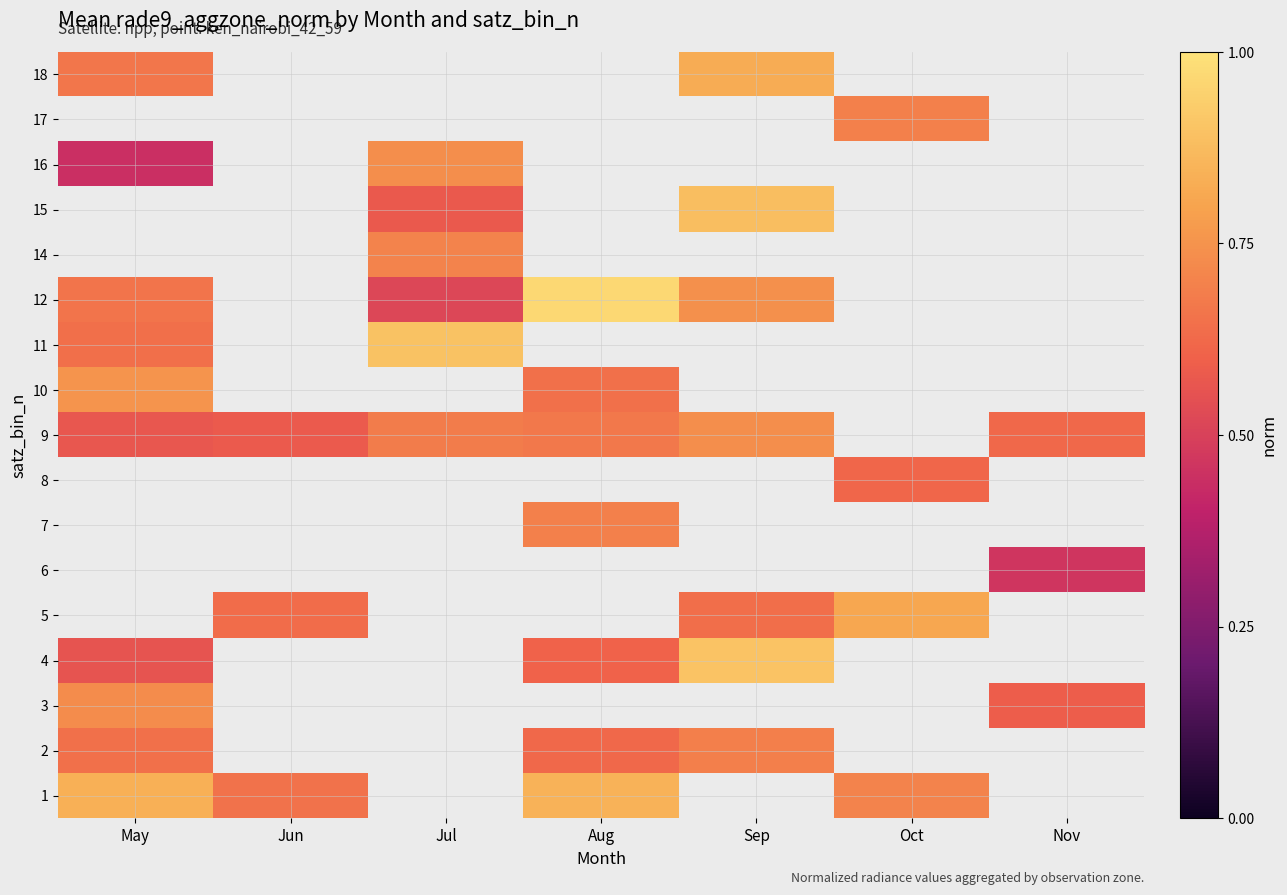

How many values in the 4 series exceed 0?

3